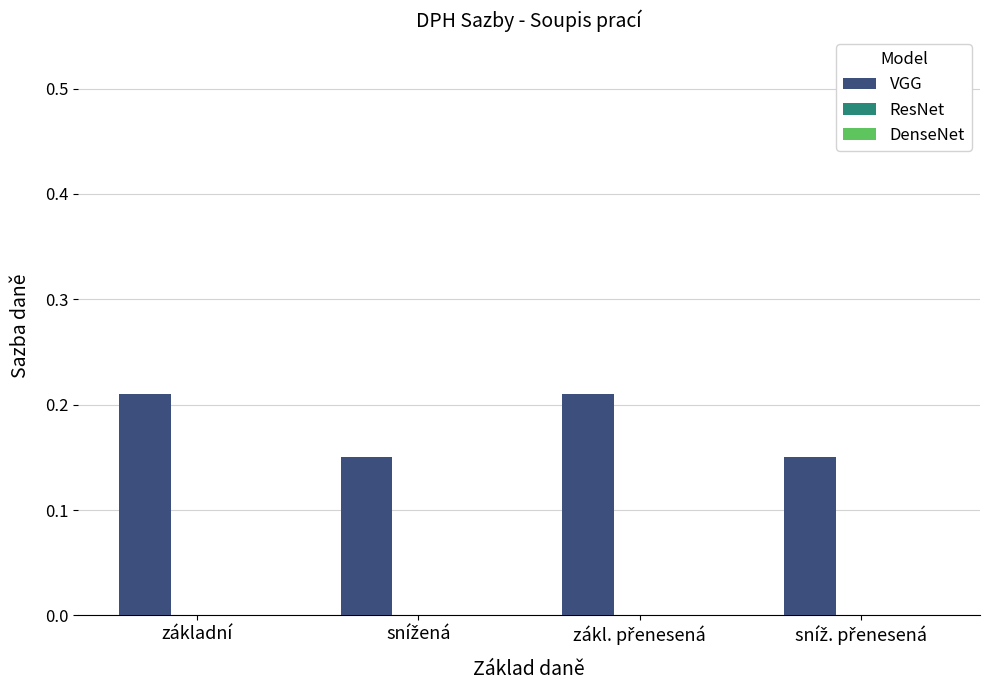

What position from the right is základní?

4